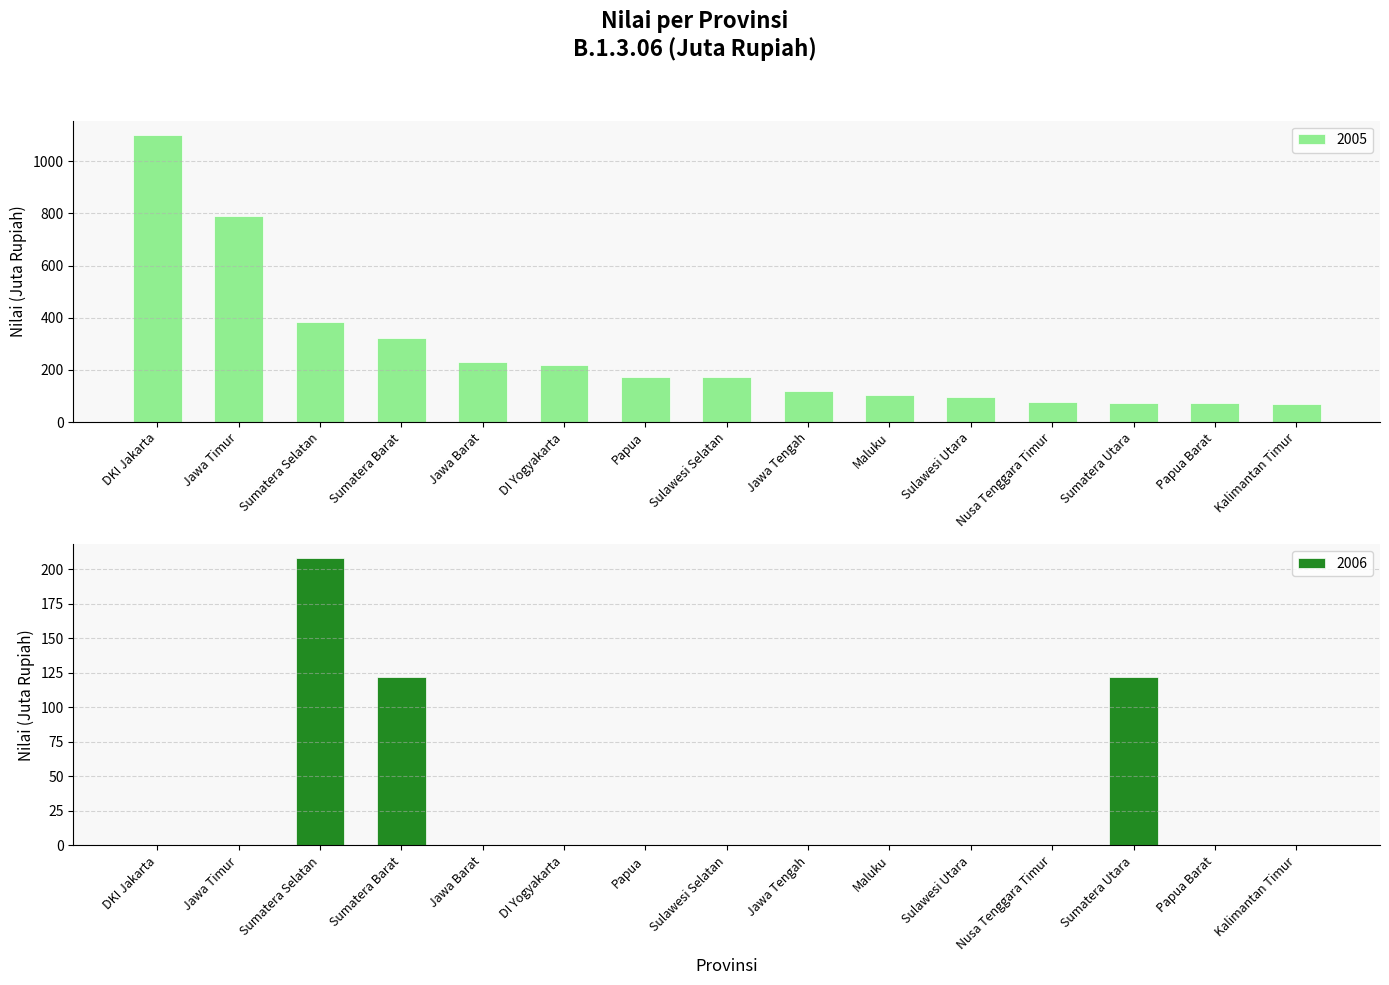

How many values in the 2005 series are below 171?

7